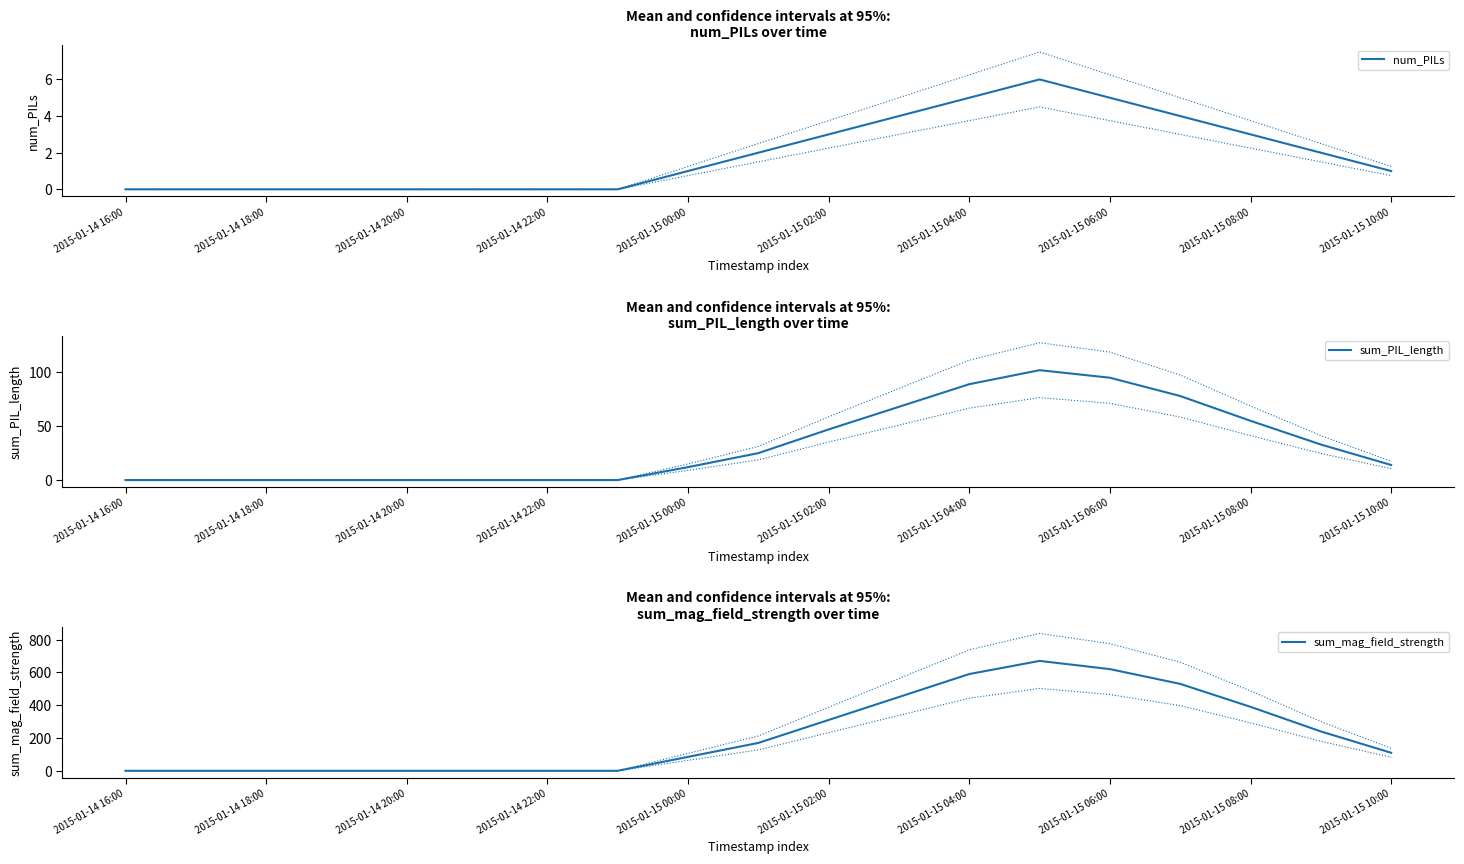

The num_PILs series shows 0 at 2015-01-14 22:00. True or false?

True